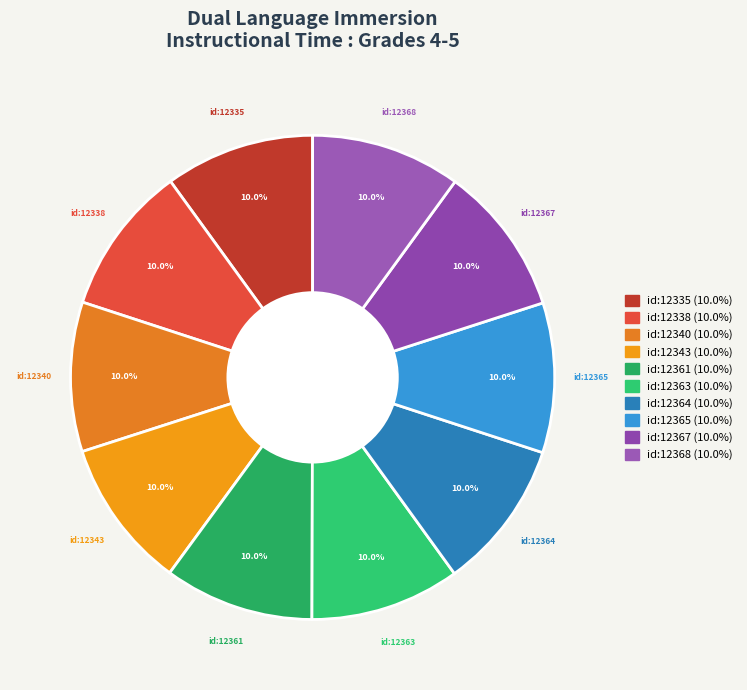

How many segments does this pie chart have?

10